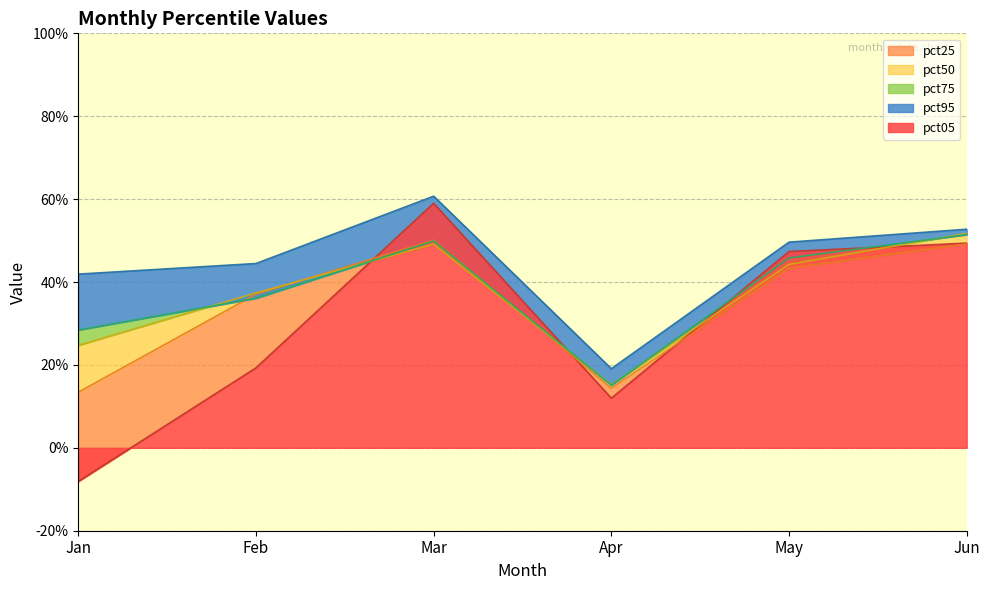

What is the difference between the pct95 values at Apr and Feb?

0.3